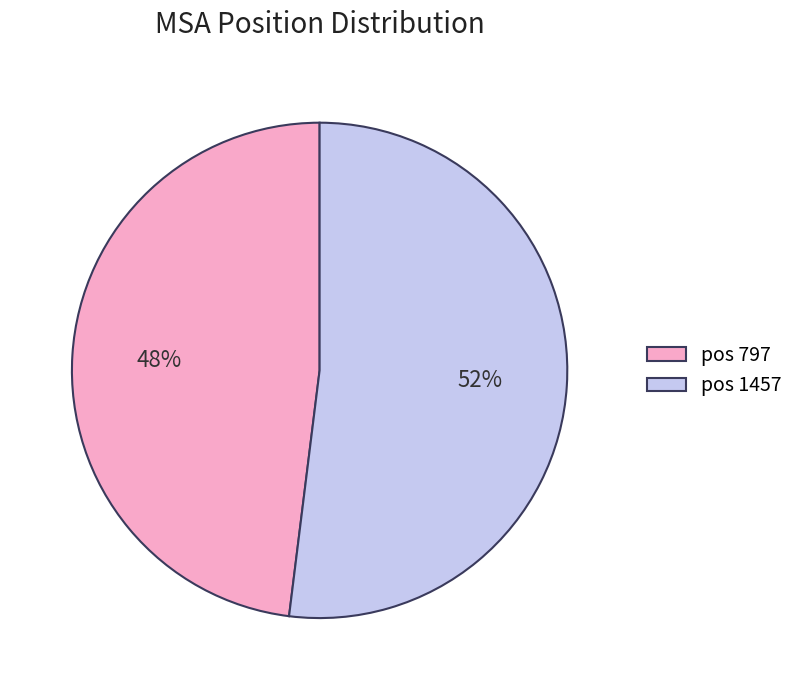

How many slices are in this pie chart?

2